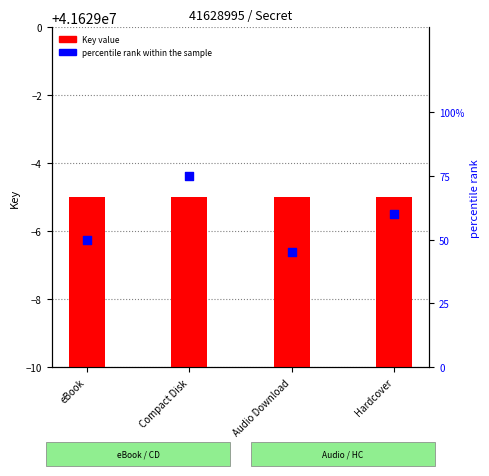

What are all the series names shown in the legend?

Key value, percentile rank within the sample